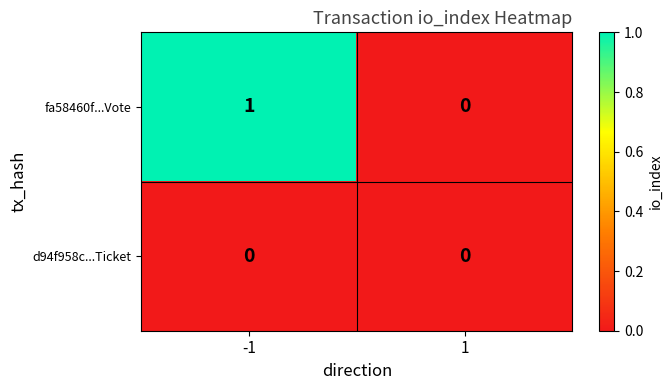

True or false: fa58460f...Vote has a value of 0 at 1.

True